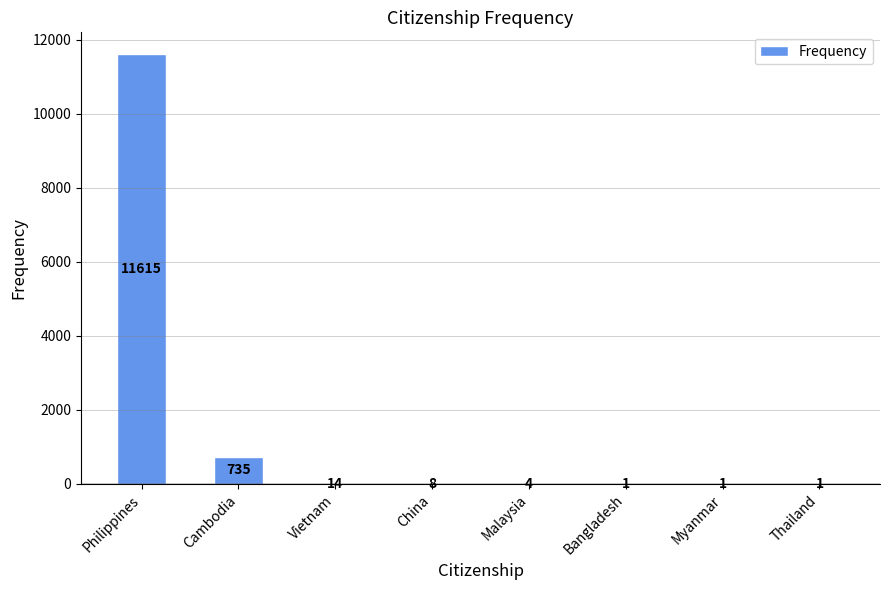

What is the greatest value displayed?

11615